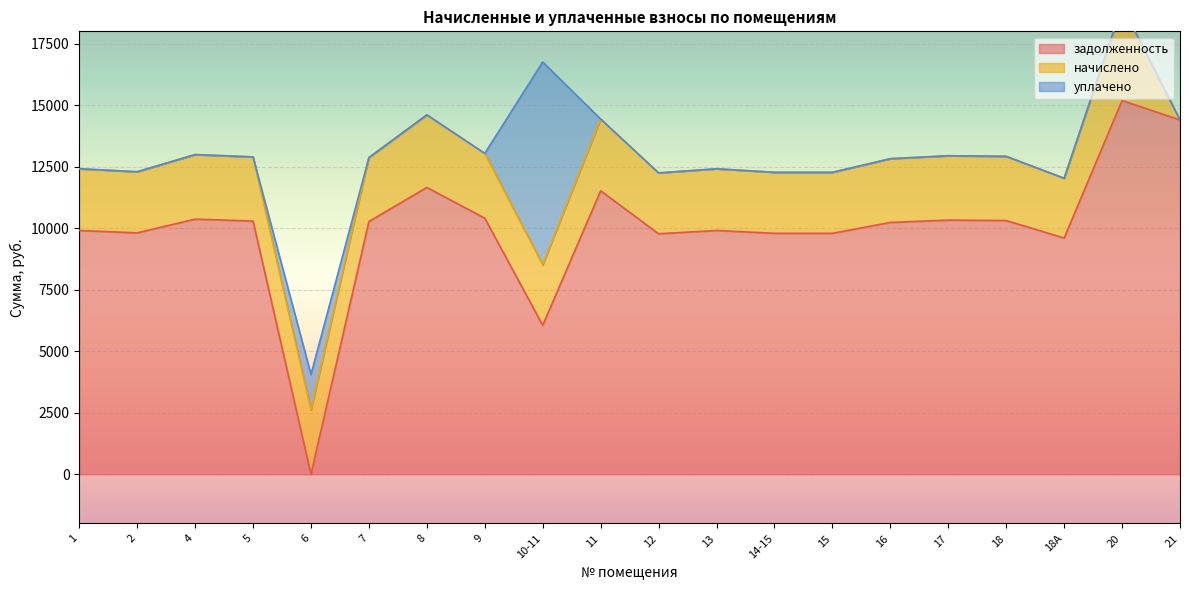

What are all the series names shown in the legend?

задолженность, начислено, уплачено